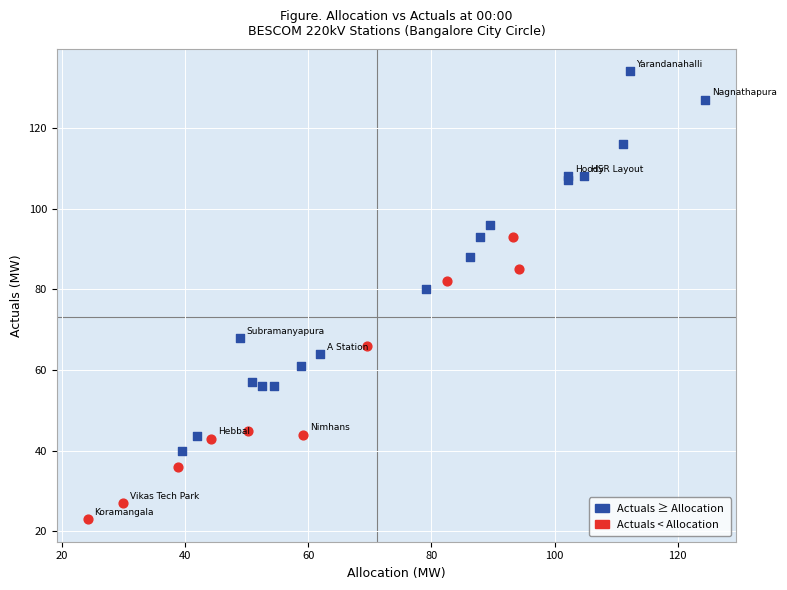

Which series reaches the maximum Y coordinate?

Actuals ≥ Allocation